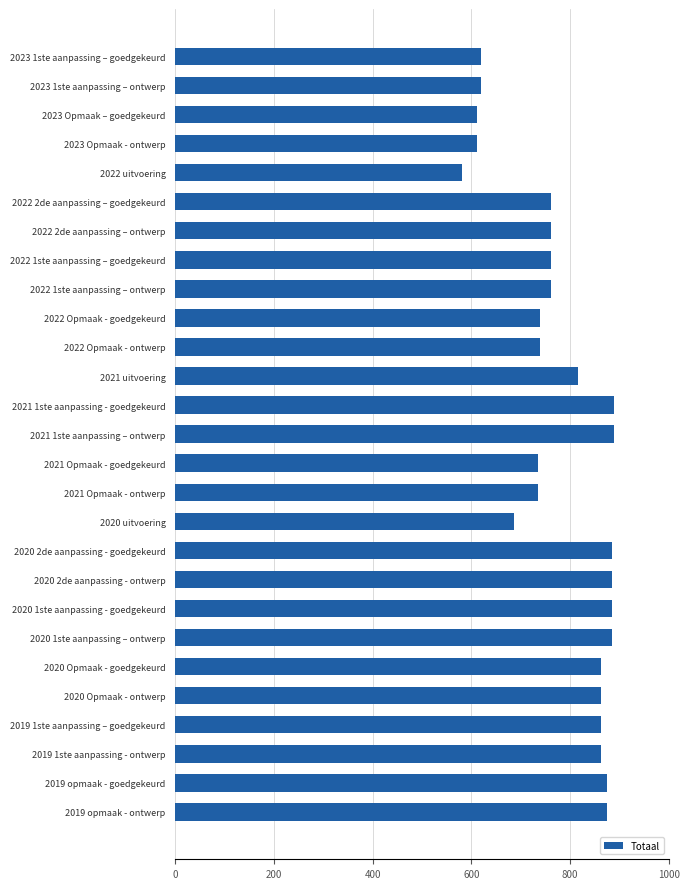

Between 2021 uitvoering and 2021 1ste aanpassing - goedgekeurd, which is larger?

2021 1ste aanpassing - goedgekeurd